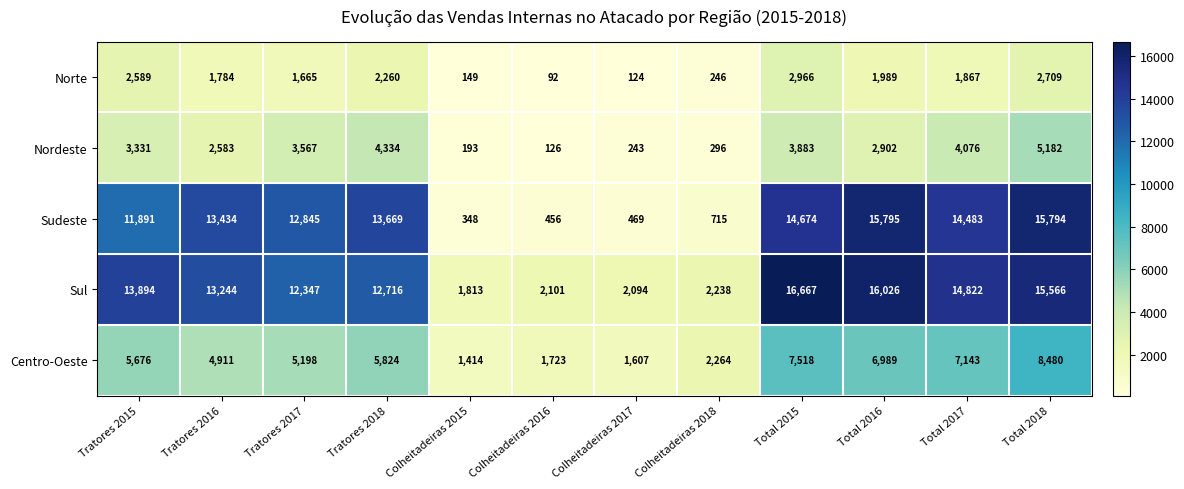

Which series changed the most between Tratores 2016 and Colheitadeiras 2017?

Sudeste